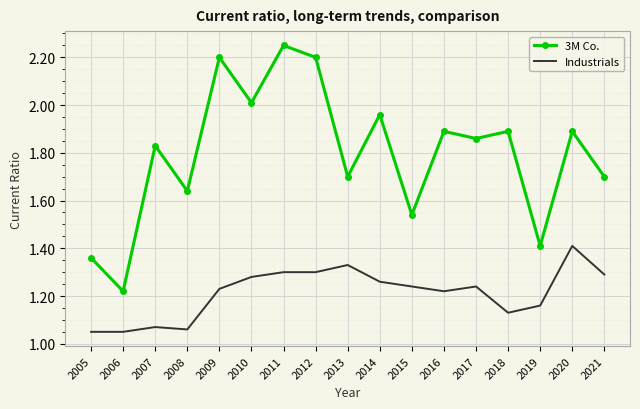

Which series changed the most between 2006 and 2010?

3M Co.